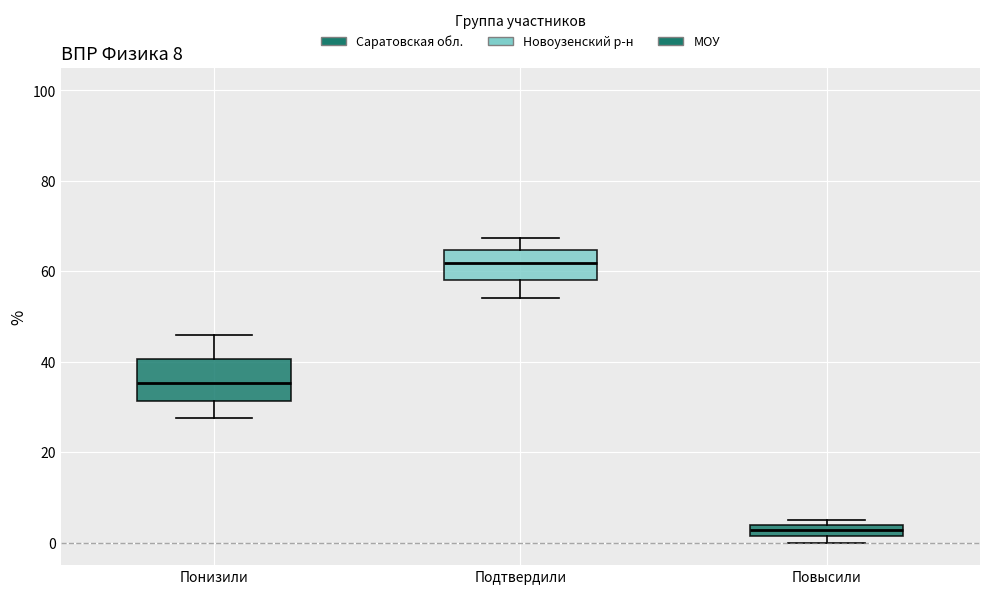

Which box is the tallest, from its lower edge to its upper edge?

Понизили